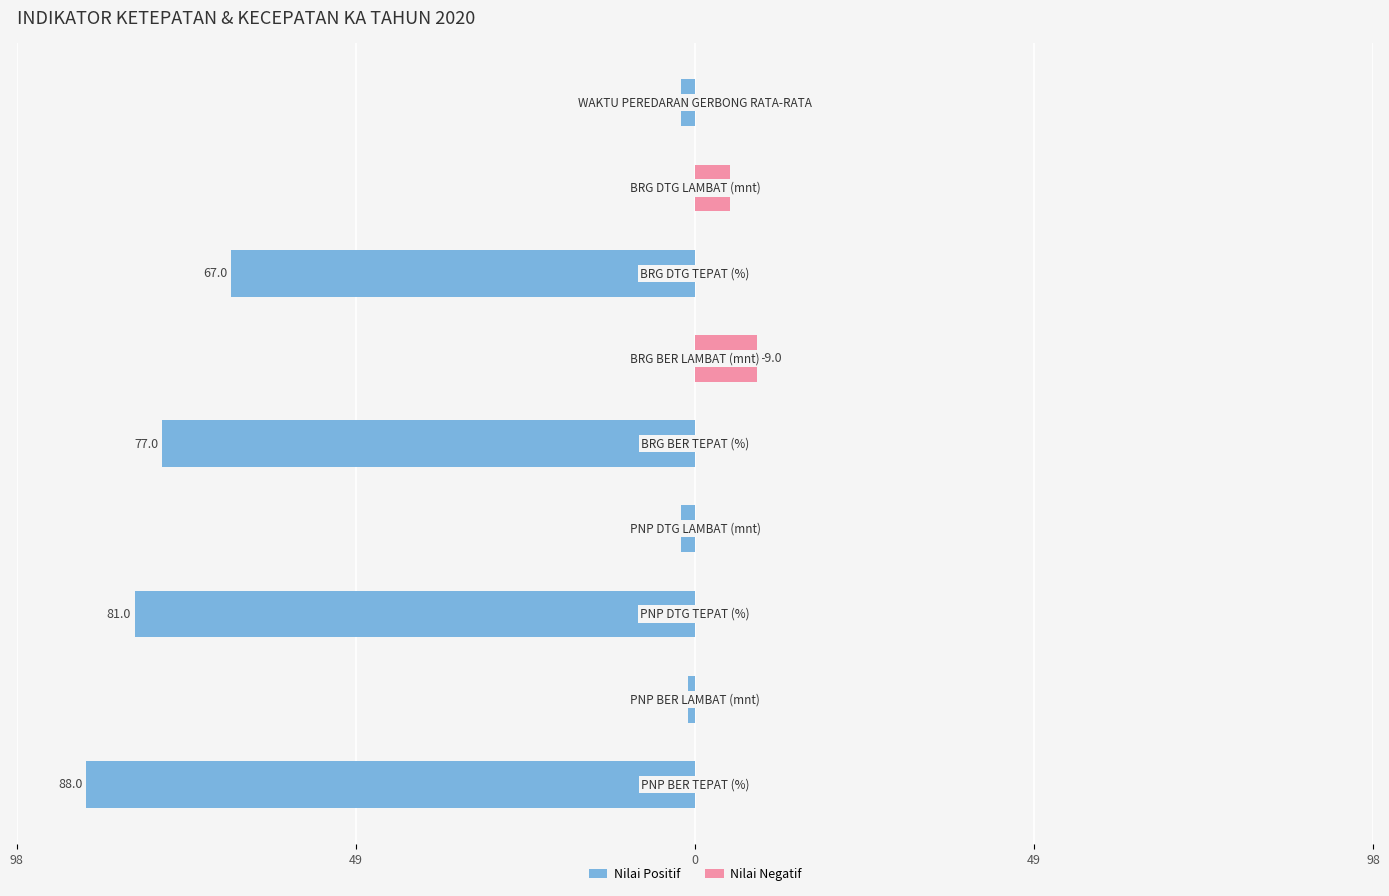

How many groups of bars are there?

9